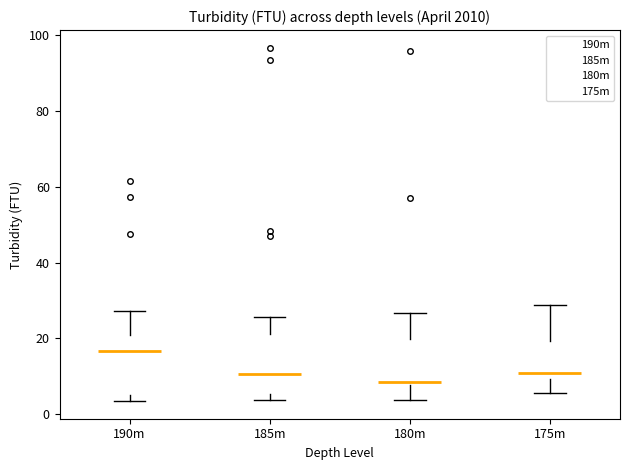

Reading left to right, read every box against the y-axis: the position of its median line, the range the box covers, and the ends of its whiskers. The values are not printed on the chart, so give them approximately, as read against the axis.

190m: median 16, box 6 to 20, whiskers 4 to 28
185m: median 10, box 6 to 22, whiskers 4 to 26
180m: median 8 (just above the box's lower edge), box 8 to 20, whiskers 4 to 26
175m: median 10 (just above the box's lower edge), box 10 to 20, whiskers 6 to 28